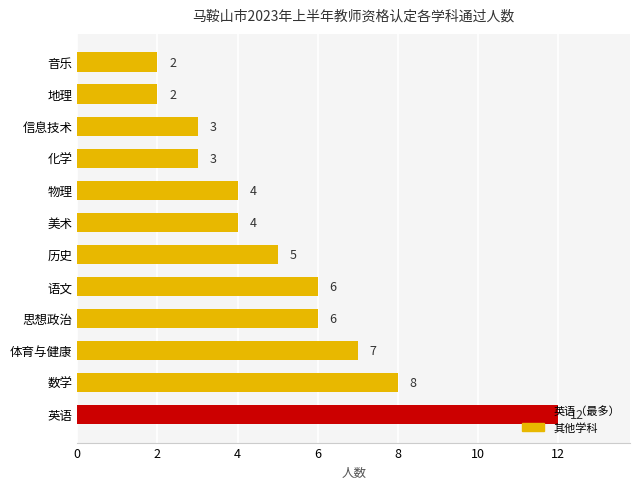

Count the values in the range 3 to 7.

8